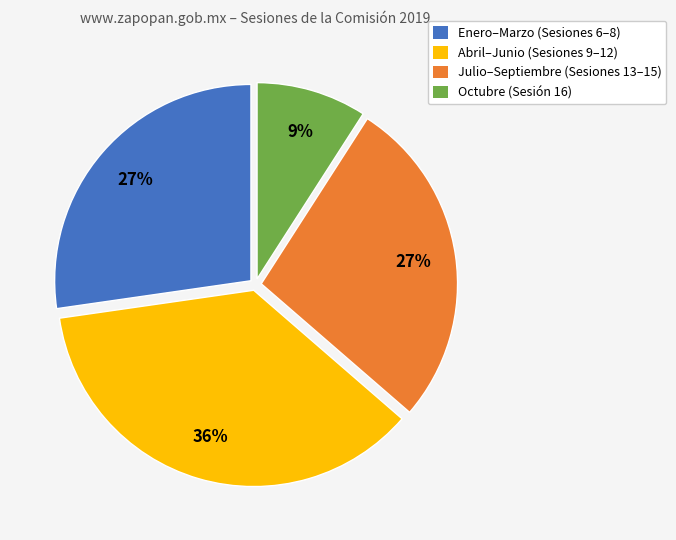

To the nearest percent, what portion does Enero–Marzo (Sesiones 6–8) represent?

27%